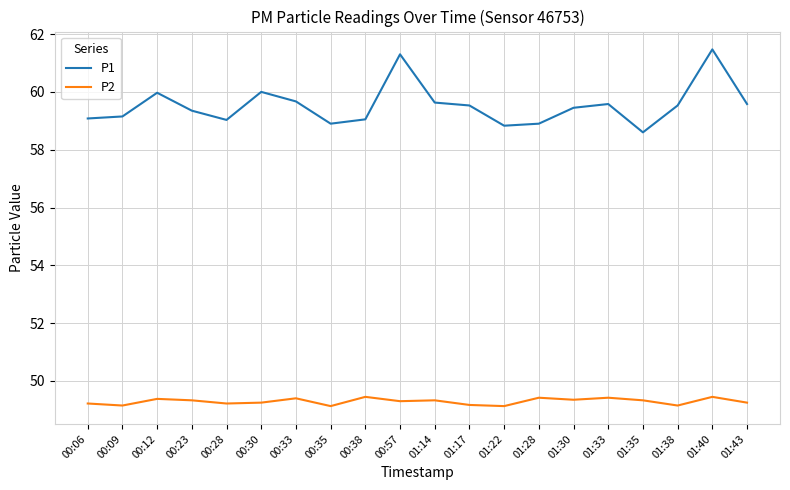

Read the P2 value at 01:28.

49.4